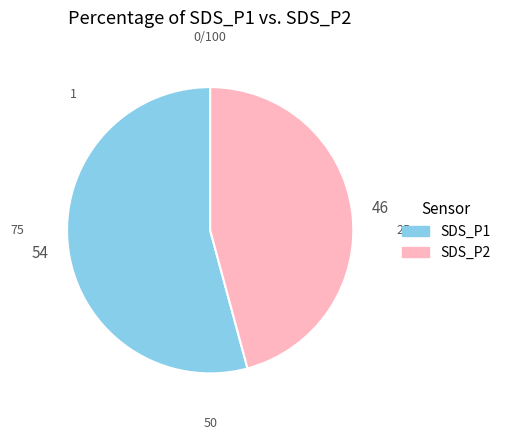

True or false: SDS_P1 accounts for 65% of the total.

False